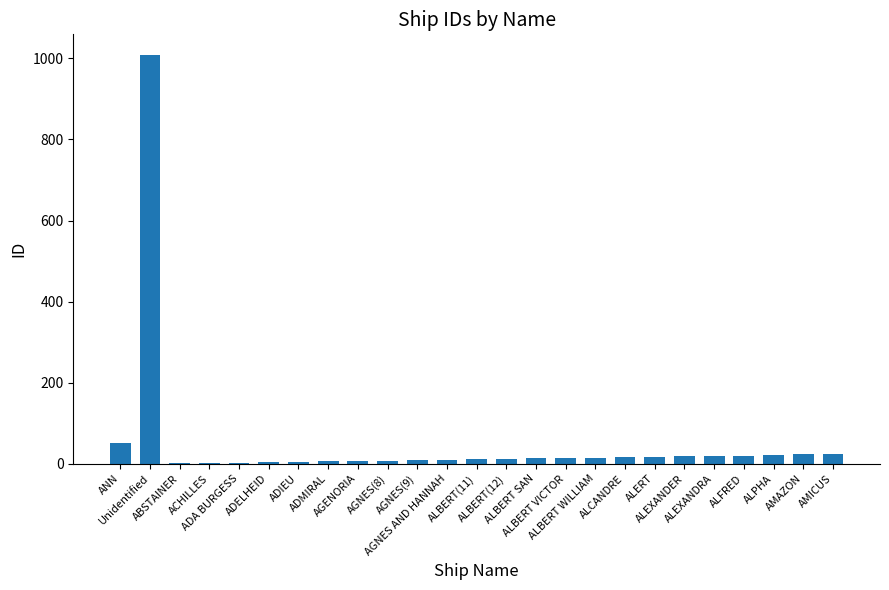

What is the greatest value displayed?

1009